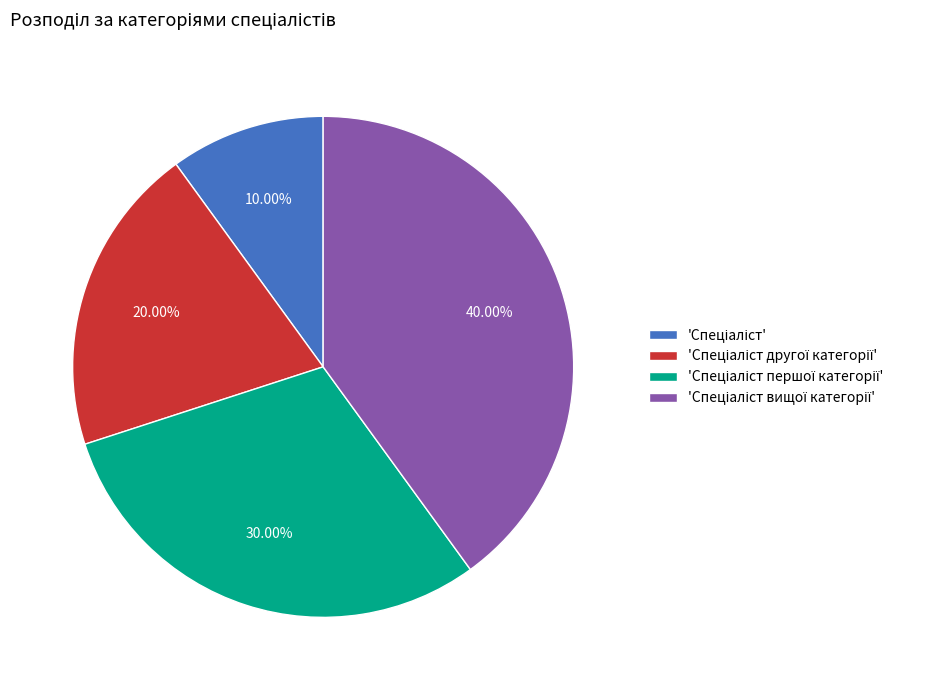

Is there a majority slice in this chart?

No